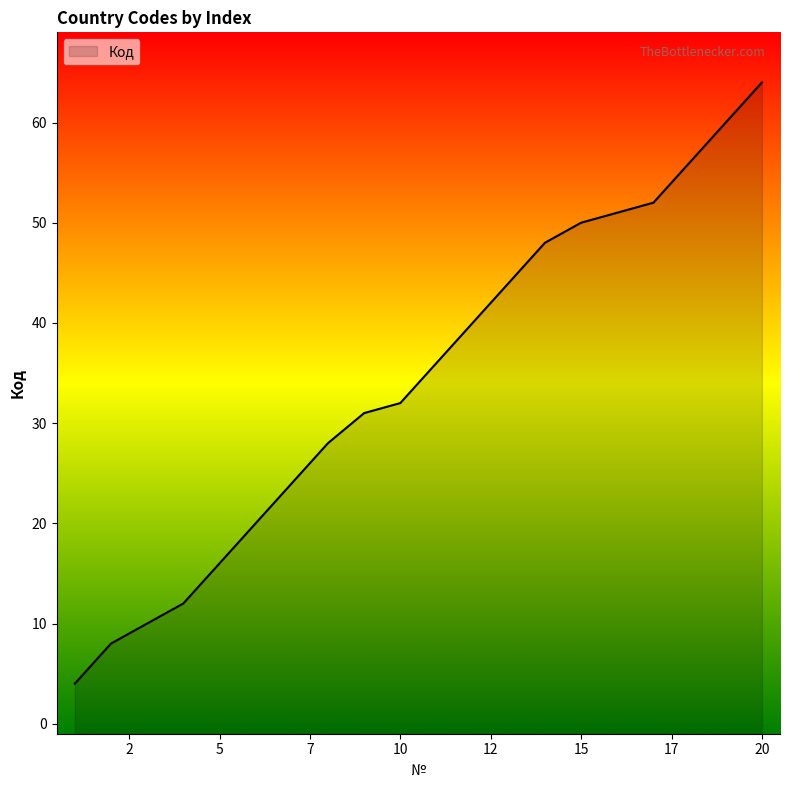

Is it true that the value at 15 is 50?

True